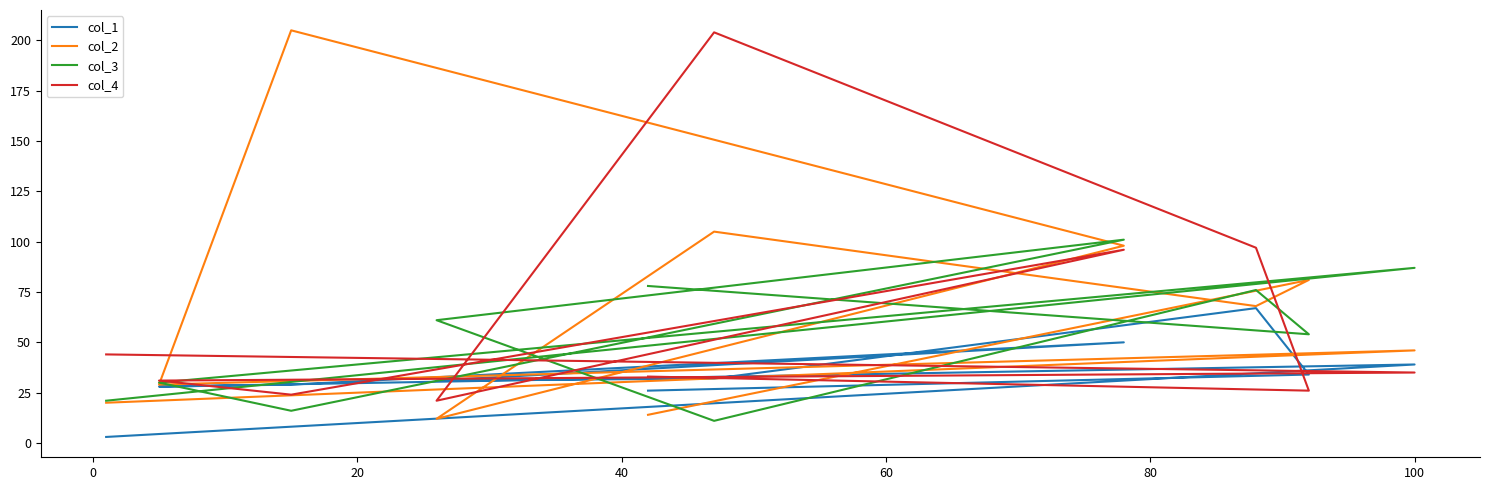

What position from the right is 40?

7